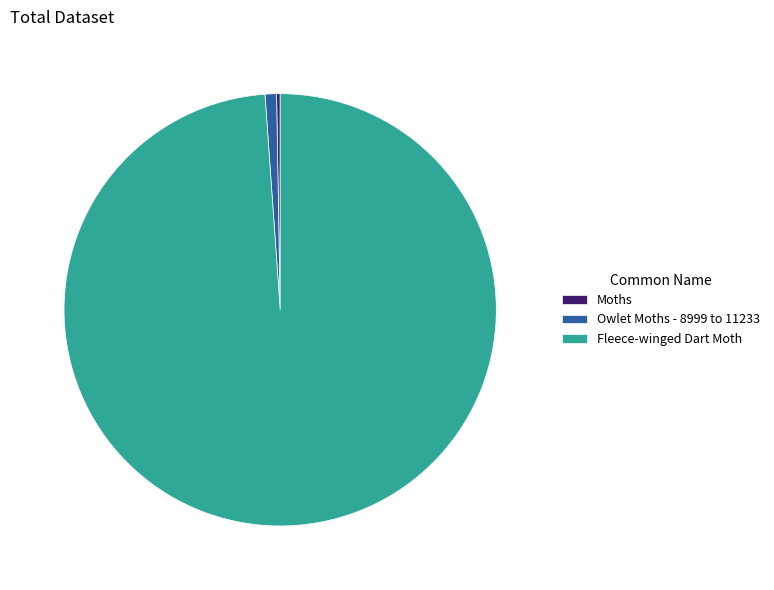

The Fleece-winged Dart Moth slice represents 99% of the pie. True or false?

True